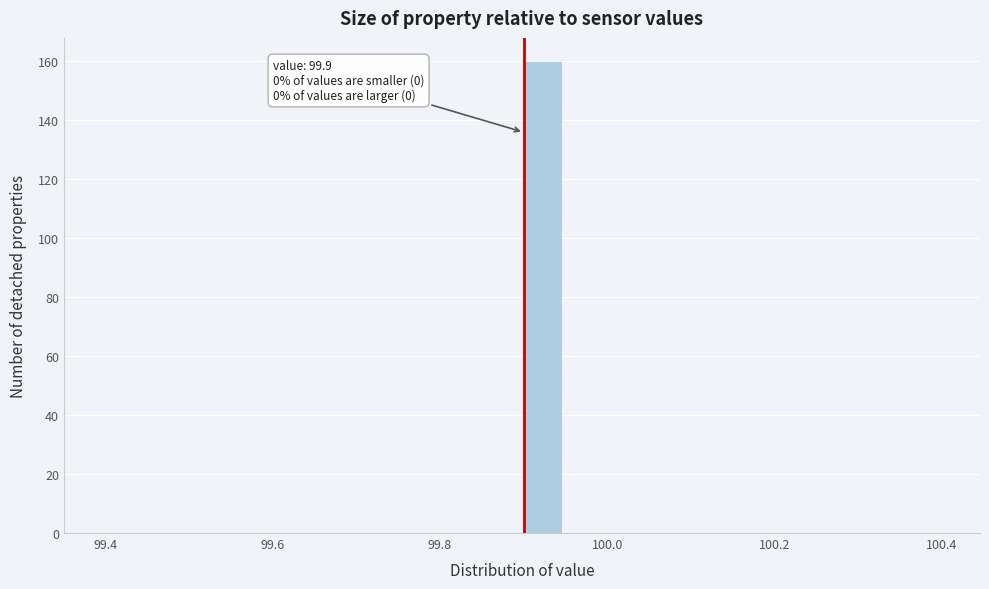

Around what value on the x-axis is the tallest bar? Give the approximate position of its centre, as read against the axis.

99.92